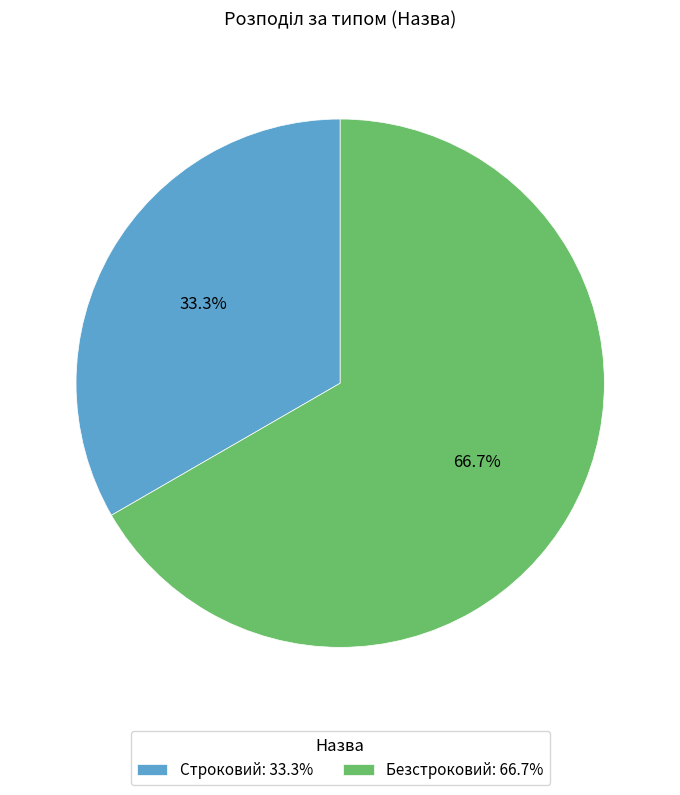

To the nearest percent, what is the average slice percentage?

50%